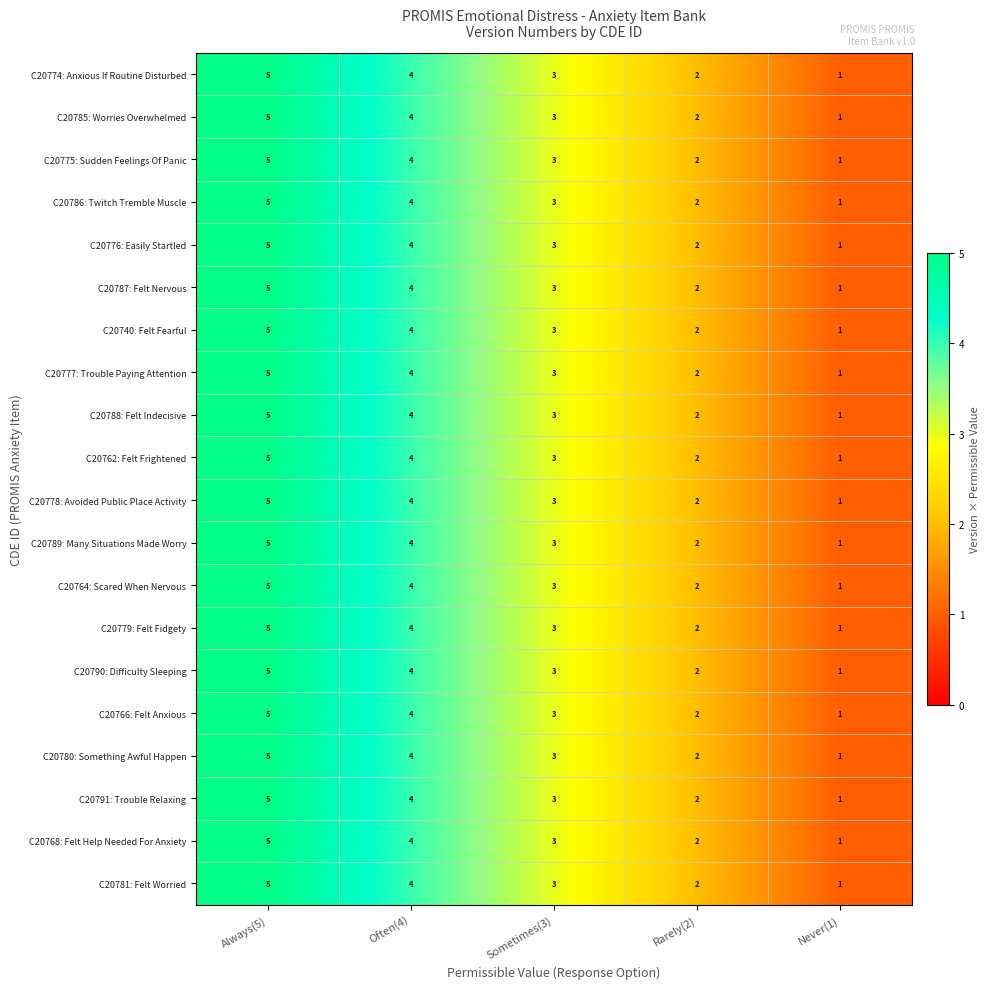

What is the difference between the C20791: Trouble Relaxing values at Often(4) and Never(1)?

3